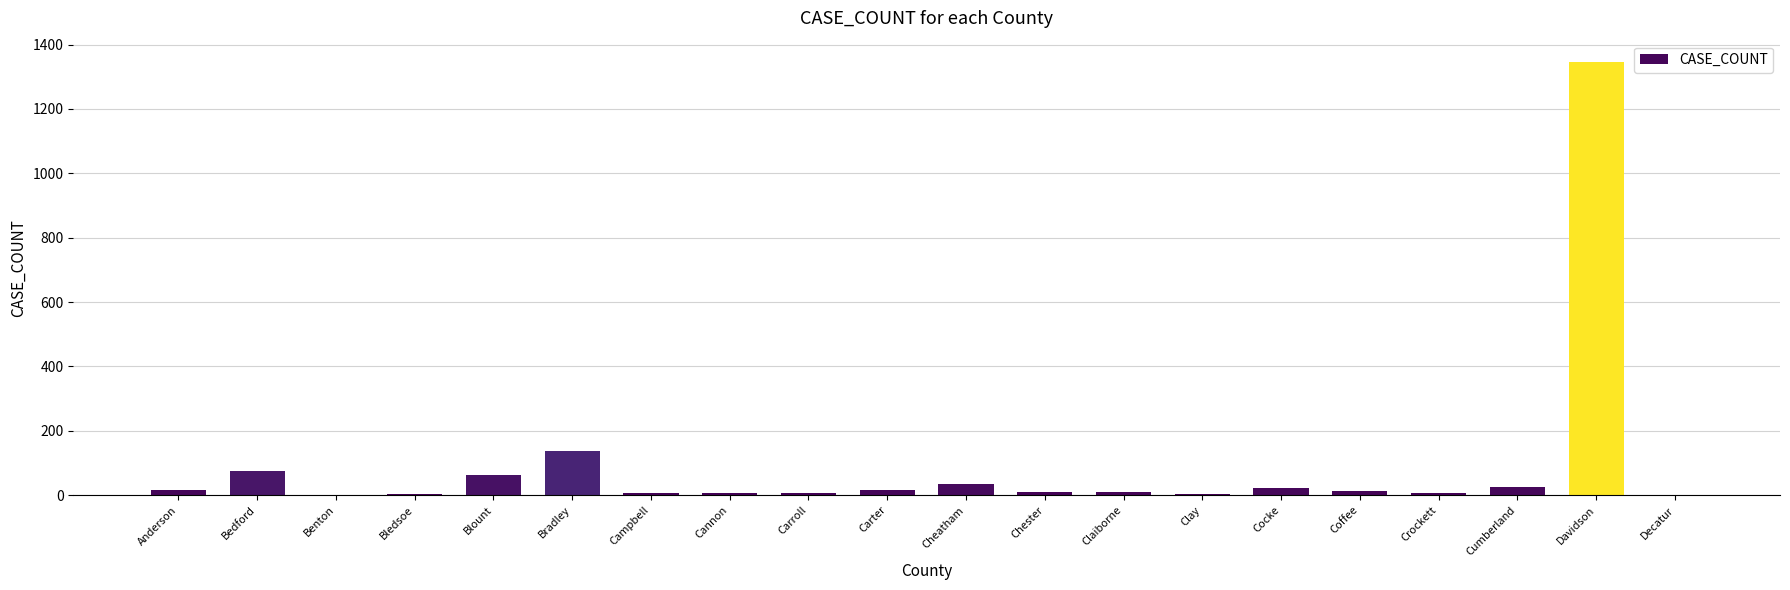

True or false: the data shows 421 at Benton.

False